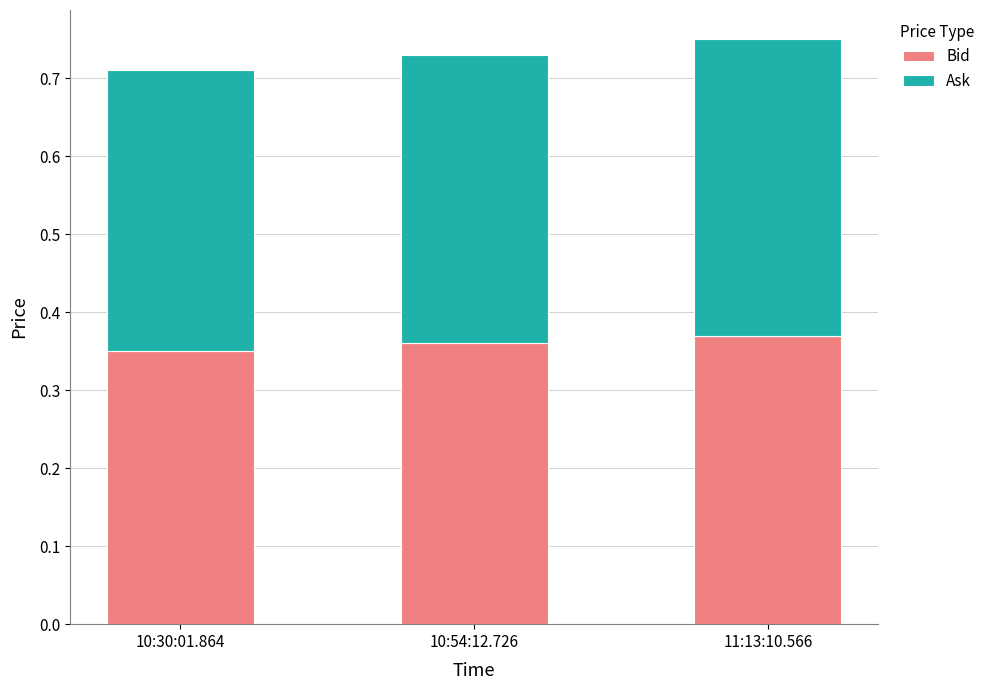

What is the sum of the Bid values at 10:54:12.726 and 10:30:01.864?

0.7